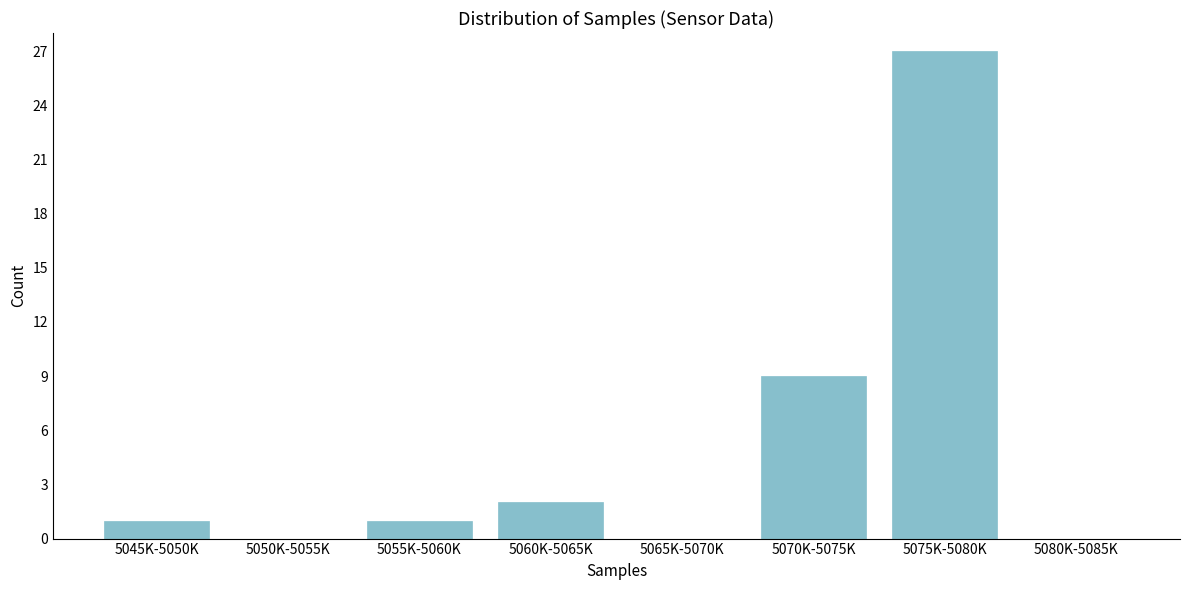

Reading right to left, what are all the values shown in this chart?

5080K-5085K=0	5075K-5080K=27	5070K-5075K=9	5065K-5070K=0	5060K-5065K=2	5055K-5060K=1	5050K-5055K=0	5045K-5050K=1